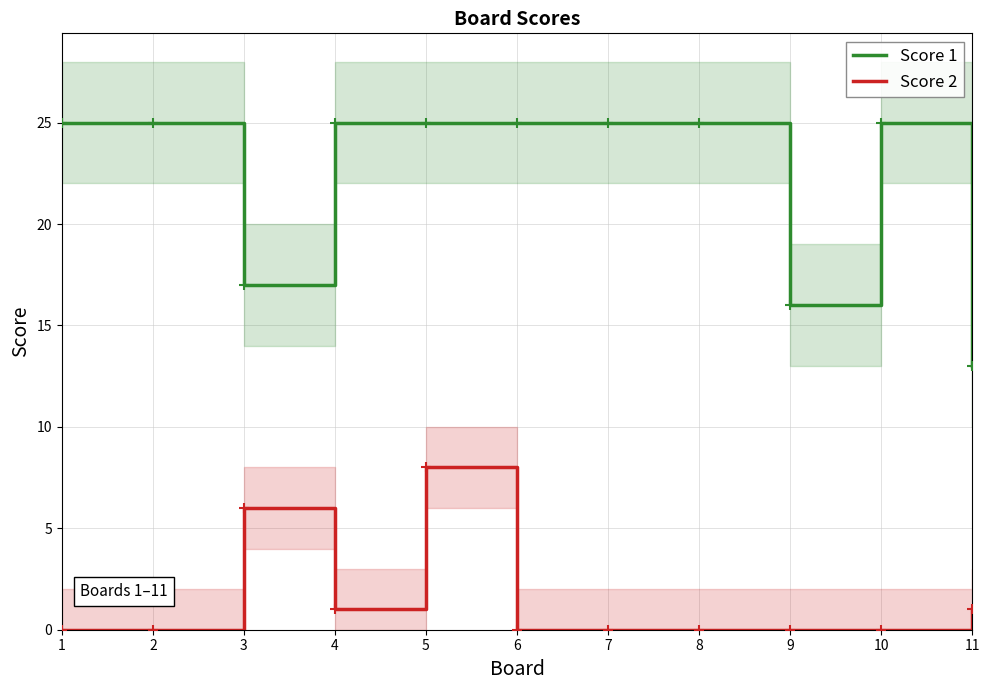

Does the chart have visible grid lines?

Yes